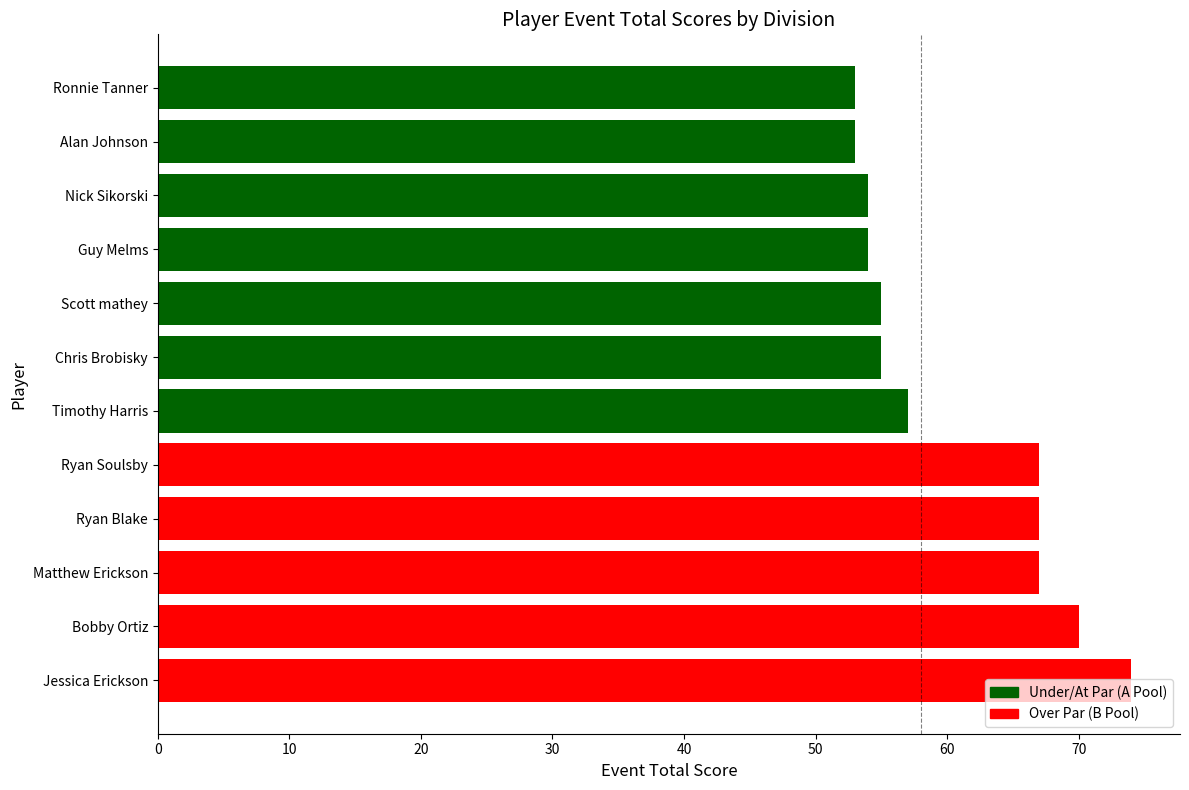

True or false: the data shows 96 at Chris Brobisky.

False